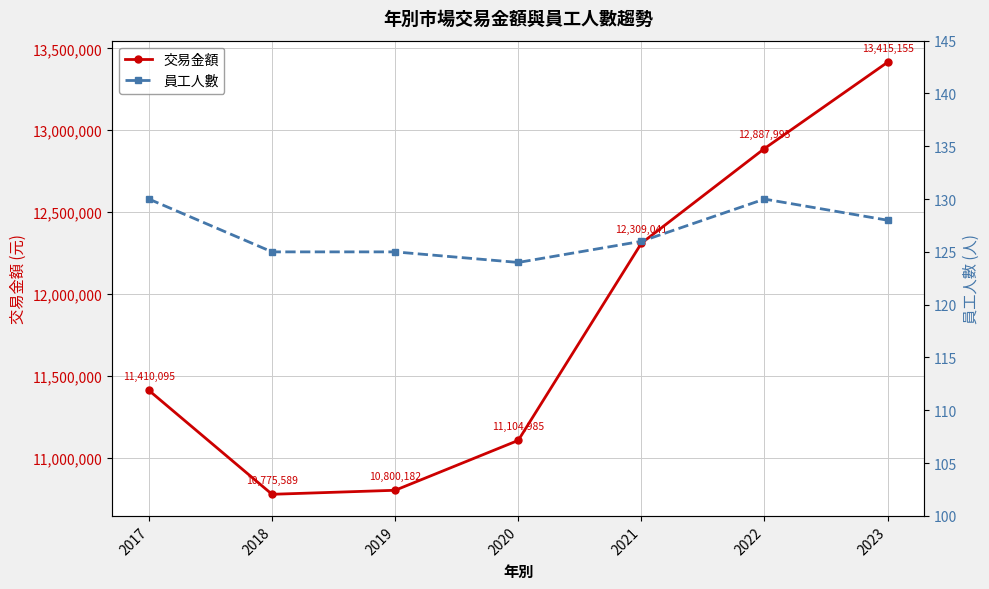

What is the difference between the 交易金額 values at 2023 and 2021?

1106114